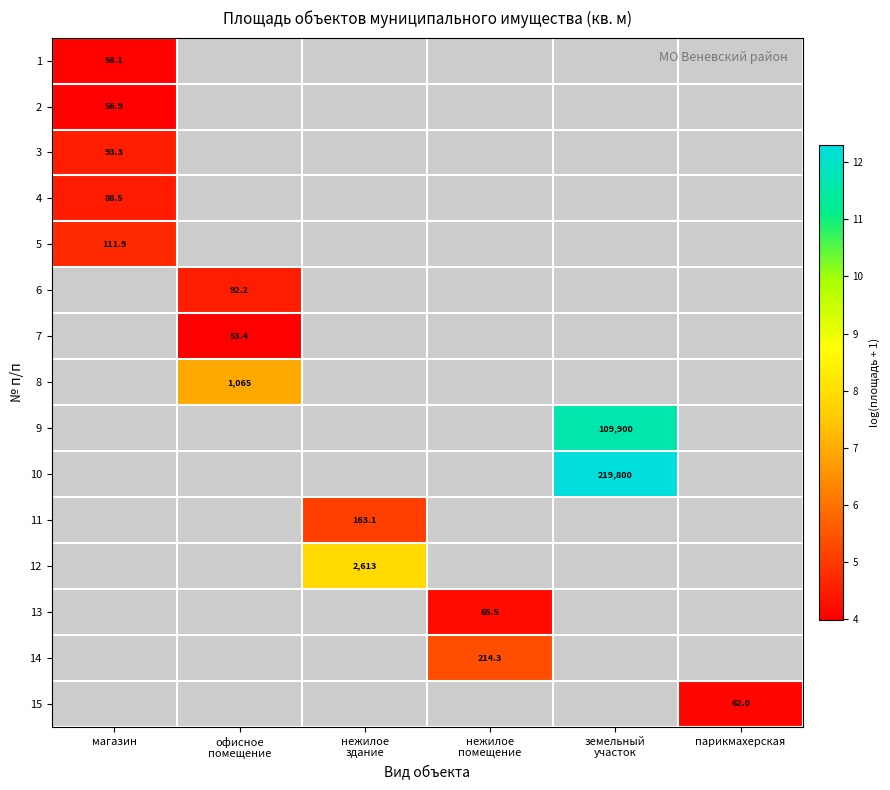

How many series are shown in this chart?

15